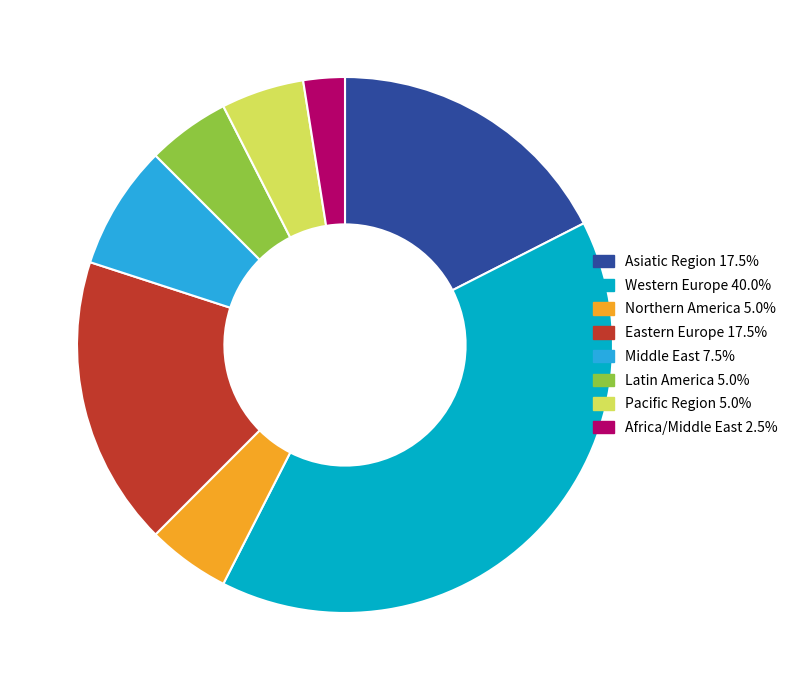

Approximately how many times larger is the value at Northern America 5.0% compared to Middle East 7.5%?

0.7